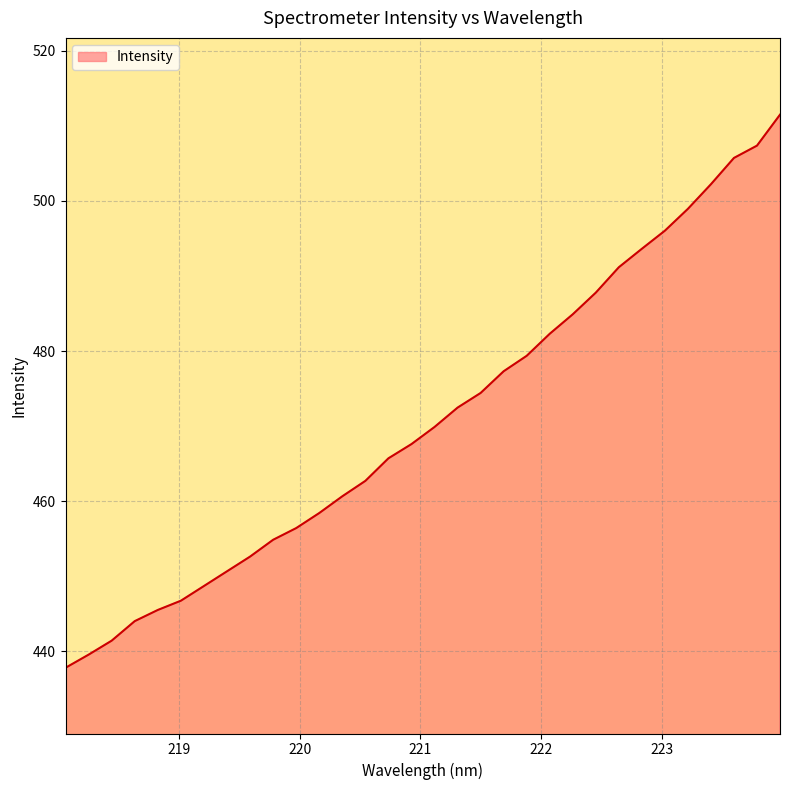

What is the greatest value displayed?

511.5